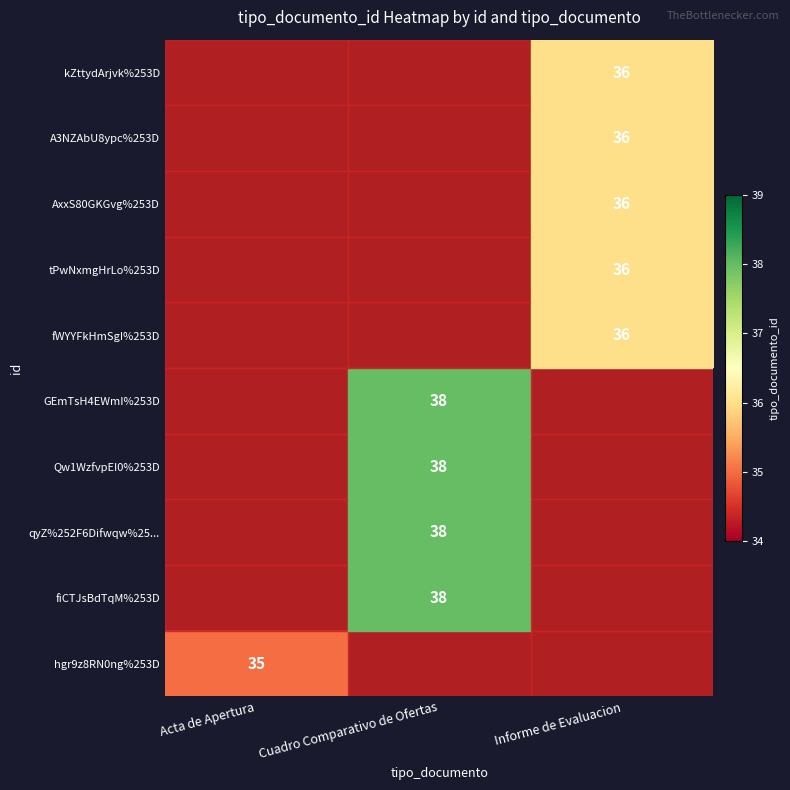

How many values in qyZ%252F6Difwqw%25... are above zero?

1